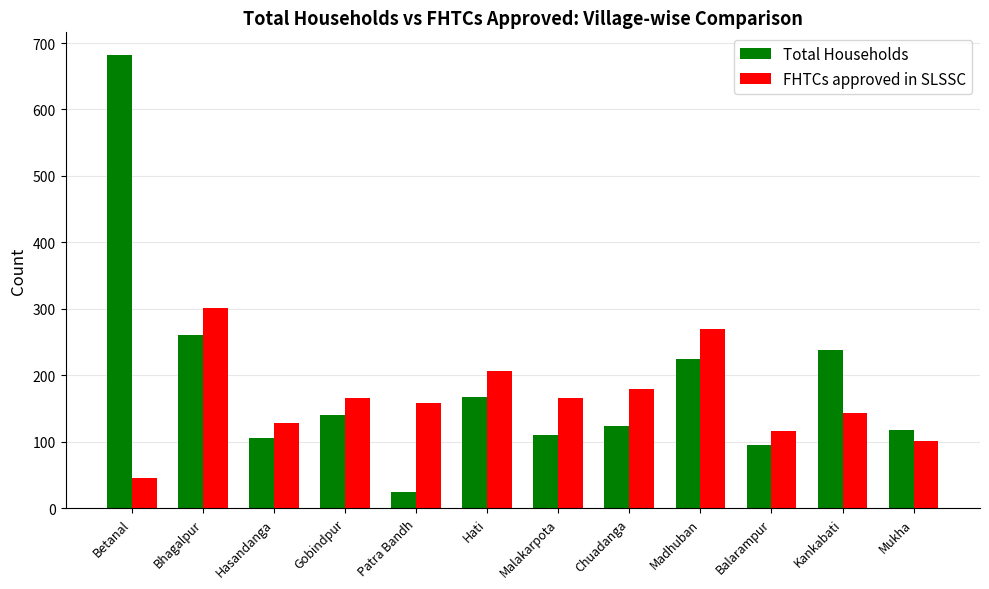

Is it true that Total Households equals 106 at Hasandanga?

True